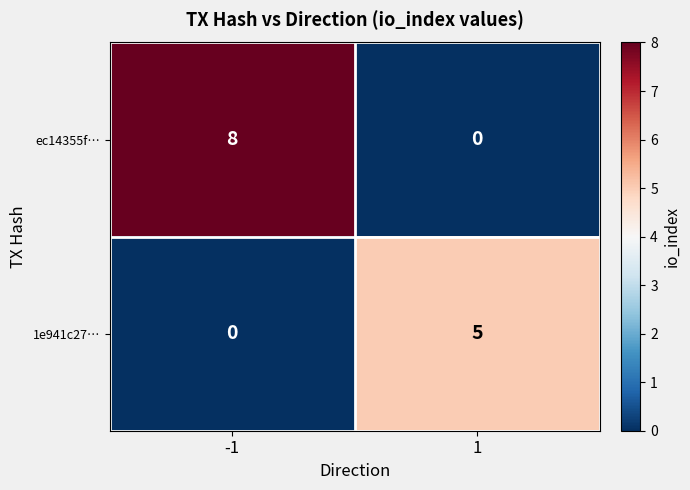

What is the maximum value for 1e941c27…?

5